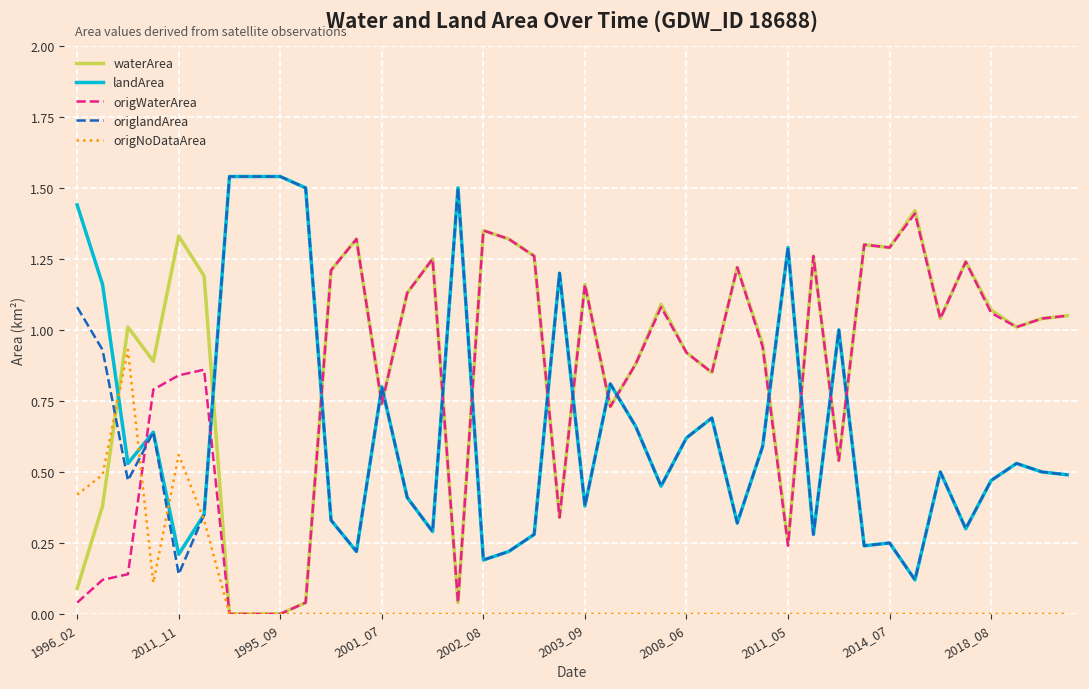

Count the number of data series in this chart.

5